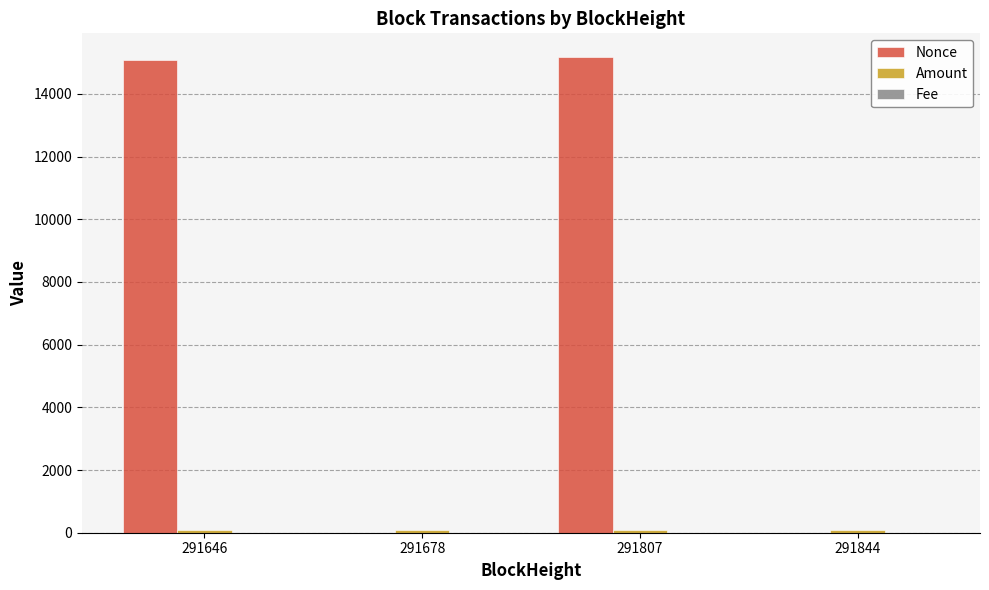

How many series are shown in this chart?

3